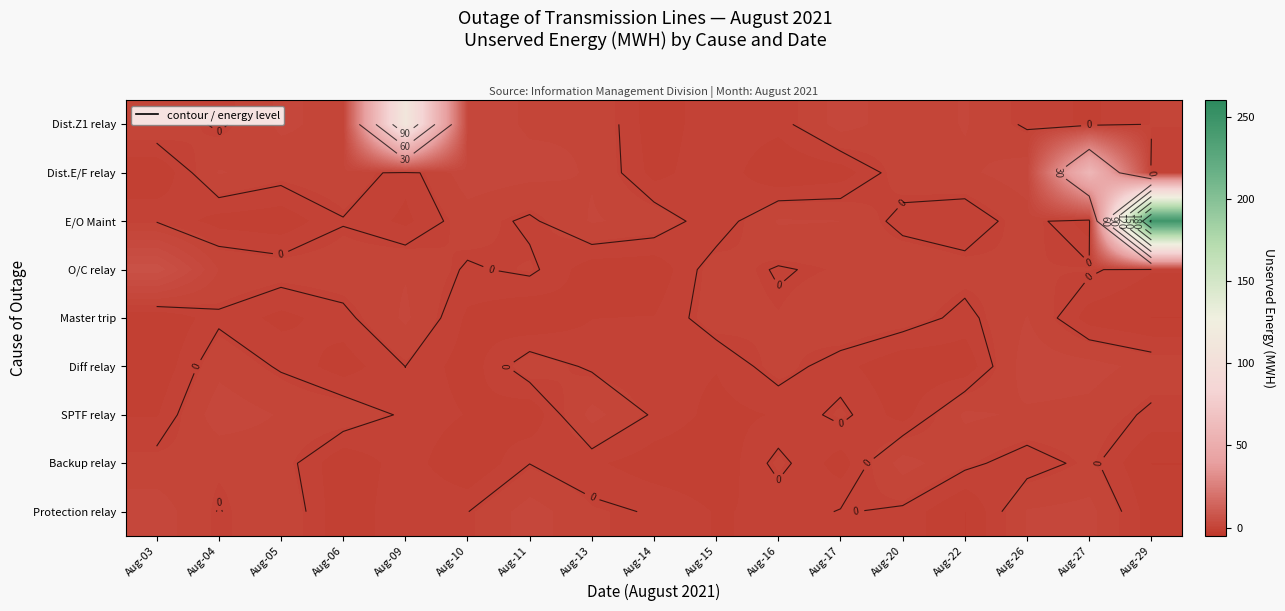

At which category is the sum across all series the highest?

Aug-29